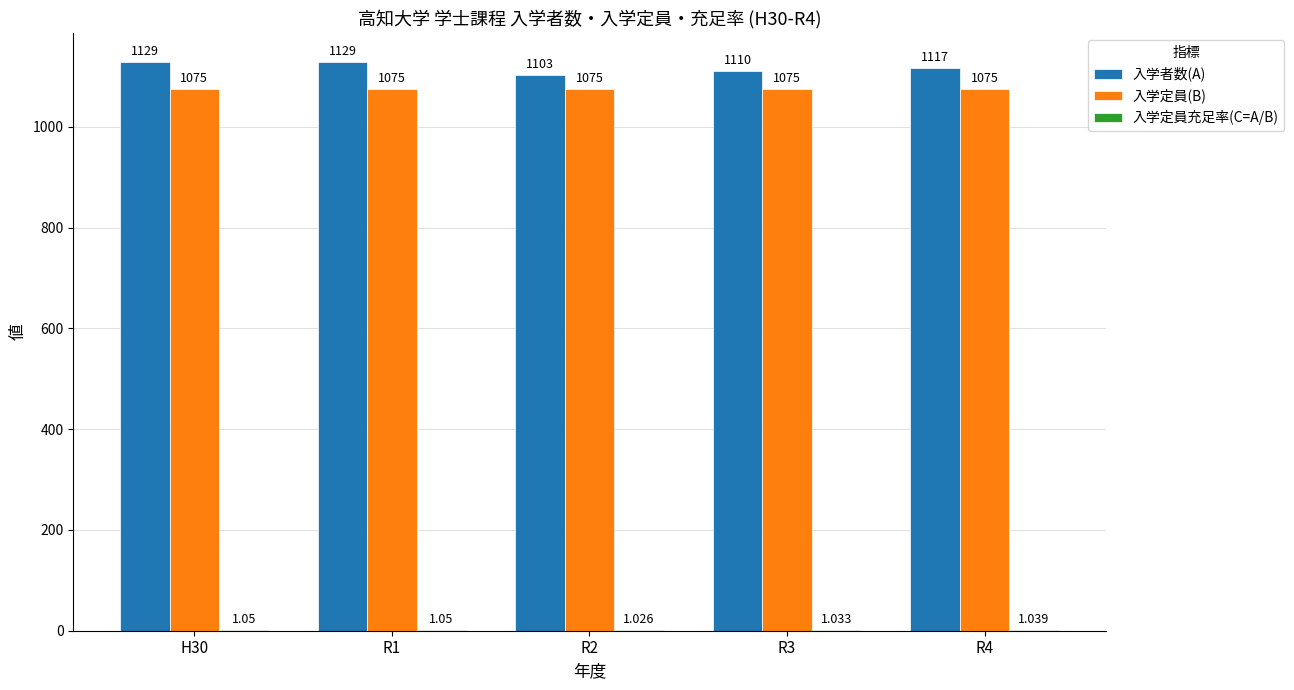

Which series changed the most between R1 and R2?

入学者数(A)